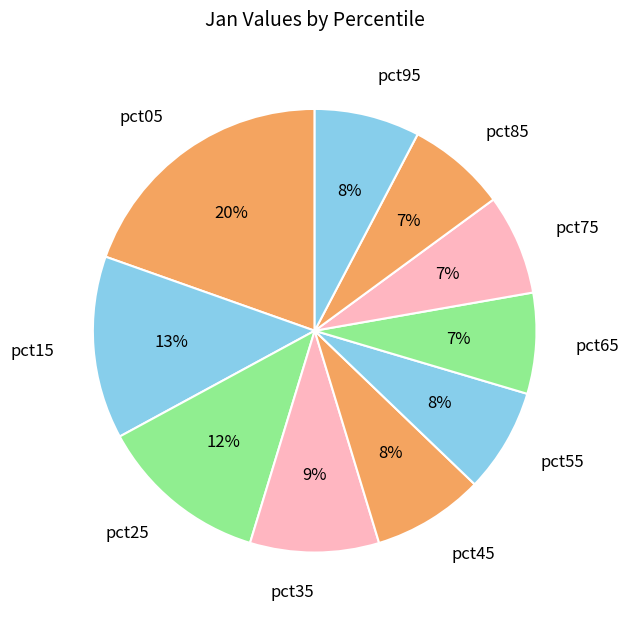

Is it true that pct55 is 8% of the pie?

True